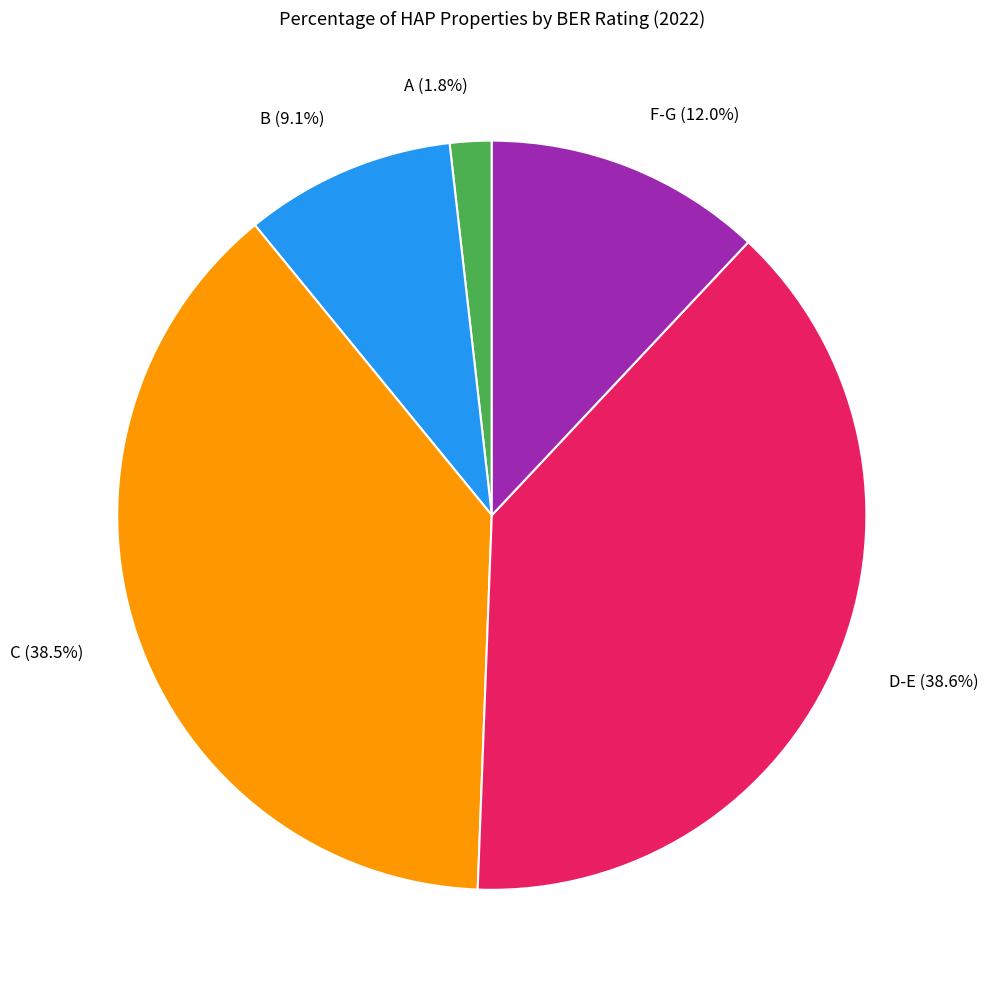

To the nearest percent, what is the average slice percentage?

20%